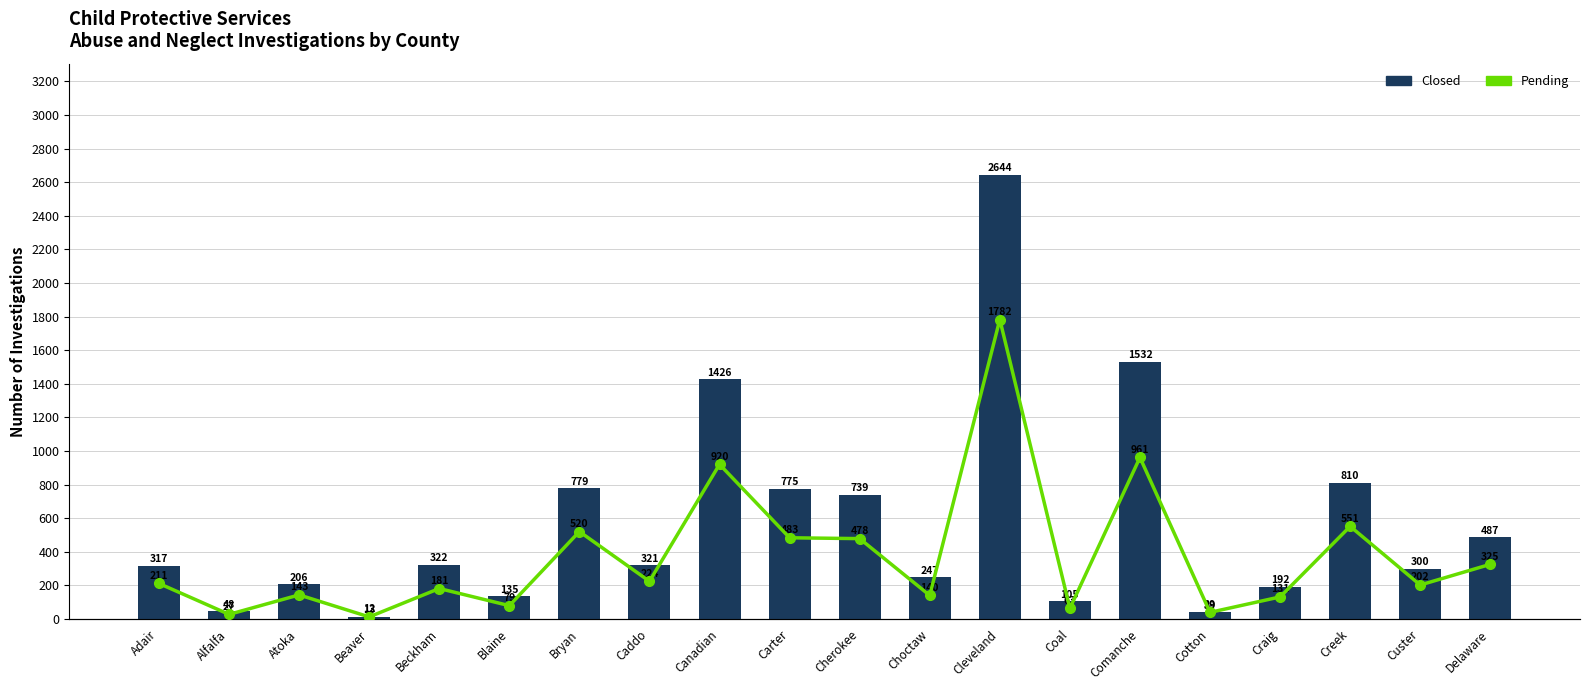

Which series changed the most between Adair and Delaware?

Closed